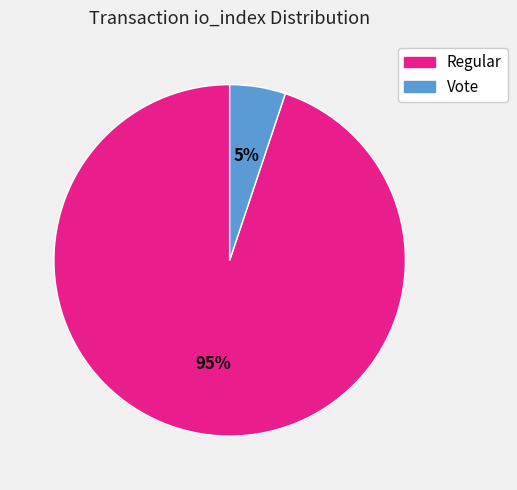

Do Vote and Regular together represent more than half of the pie?

Yes